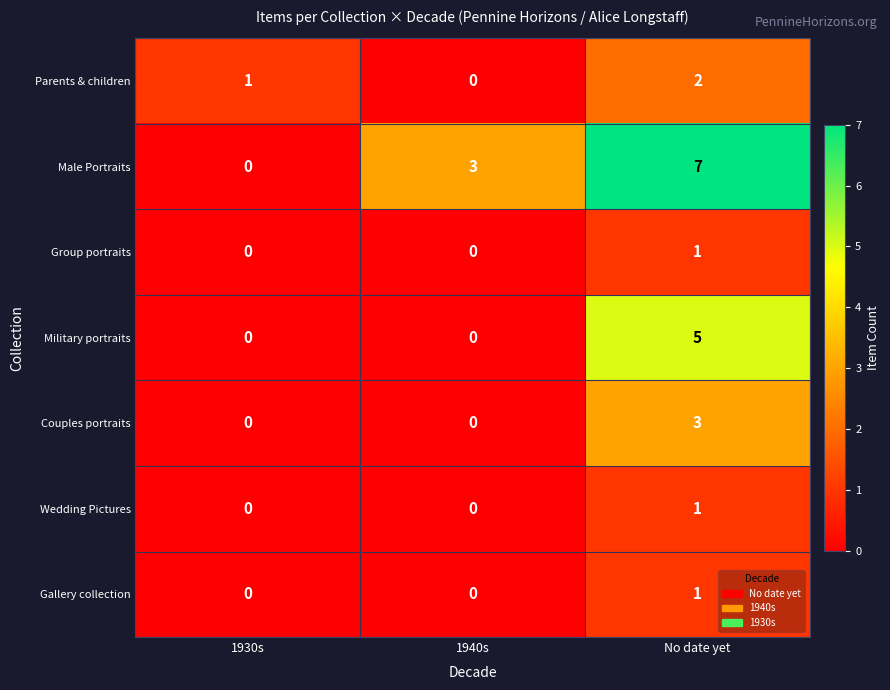

At which category is the sum across all series the highest?

No date yet